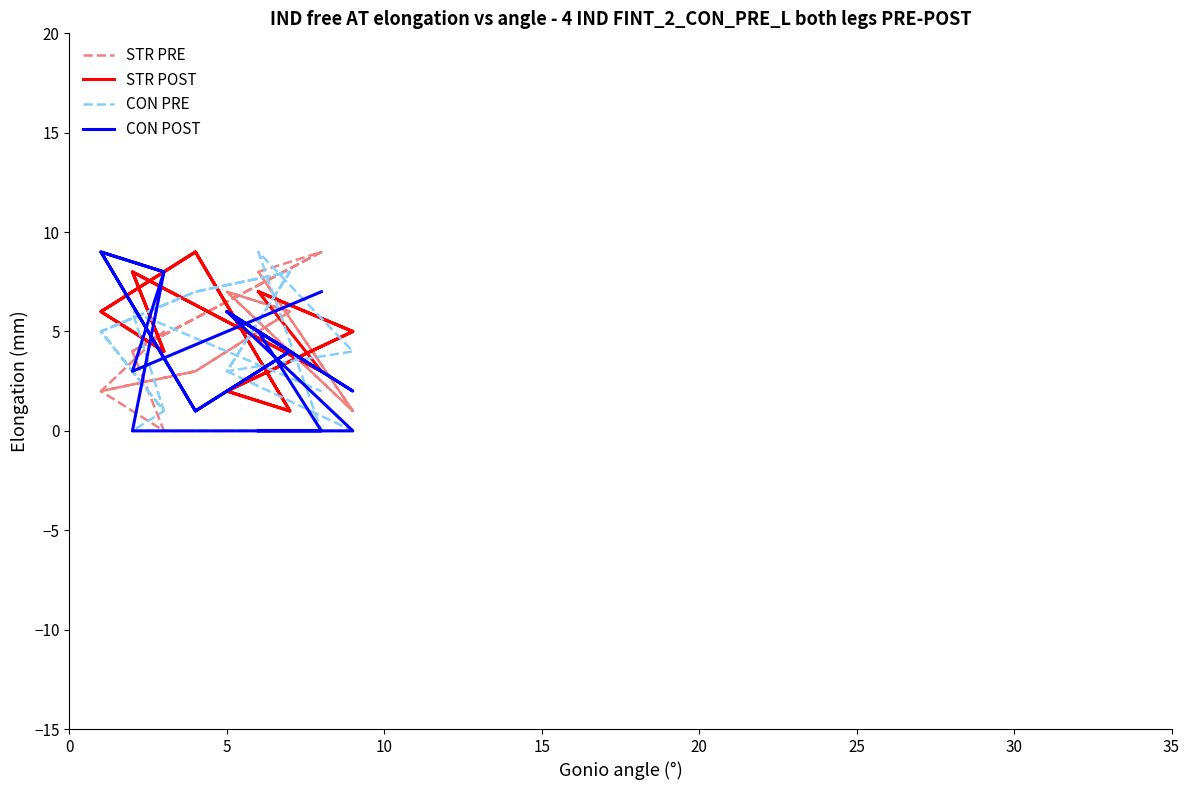

The STR POST series shows 13 at 0. True or false?

False